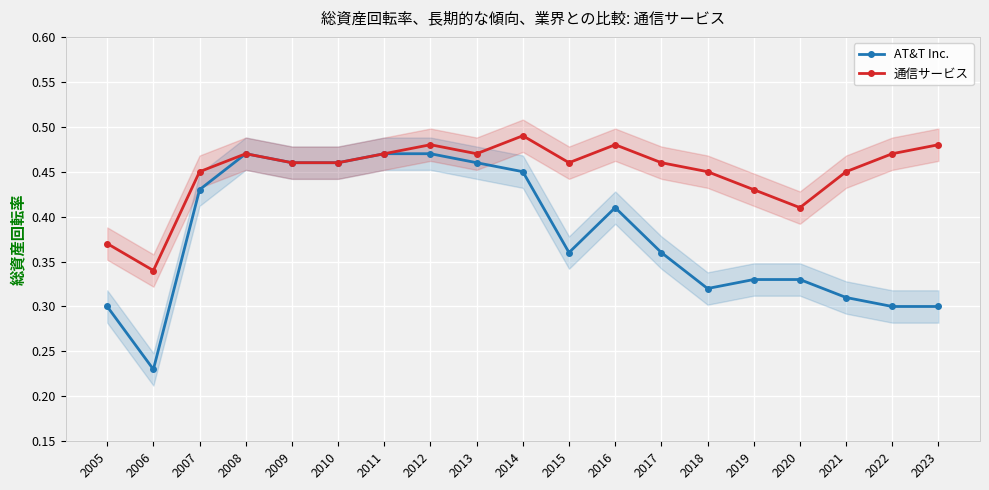

Which series has the largest total across all categories?

通信サービス